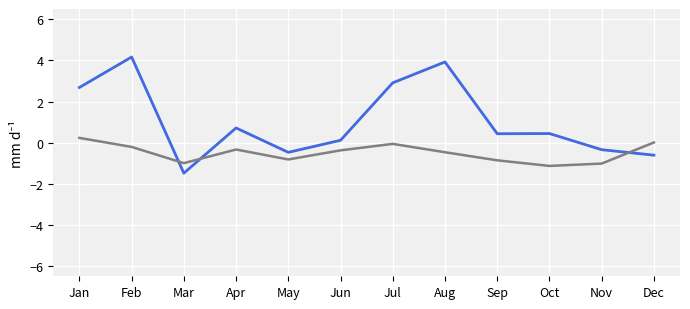

What is the maximum value shown in the chart?

4.2